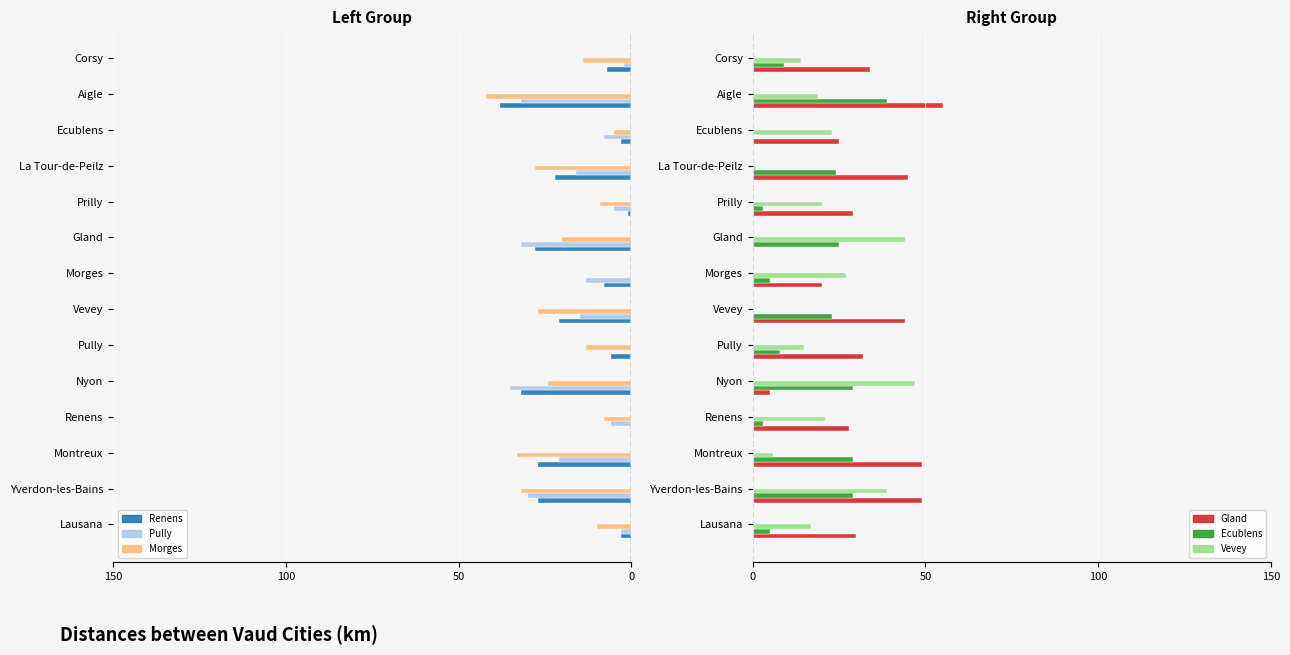

How many bars are there in each group?

6